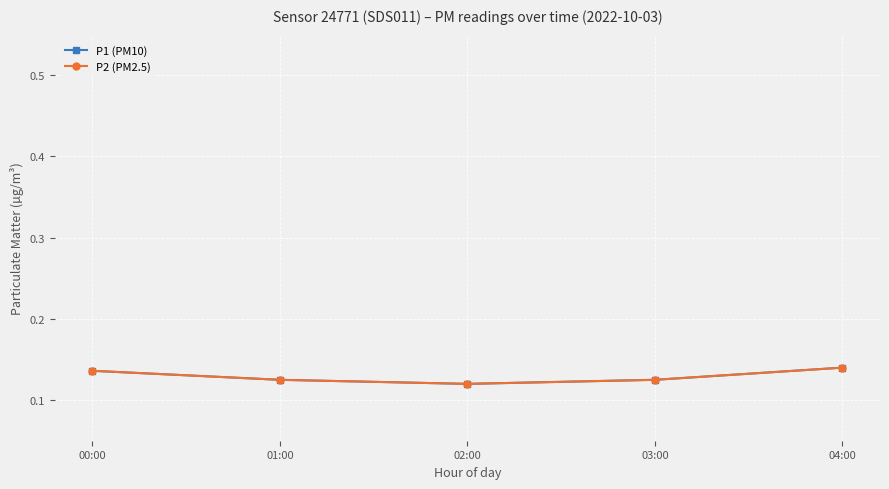

Is this an area chart (filled region under the line)?

No